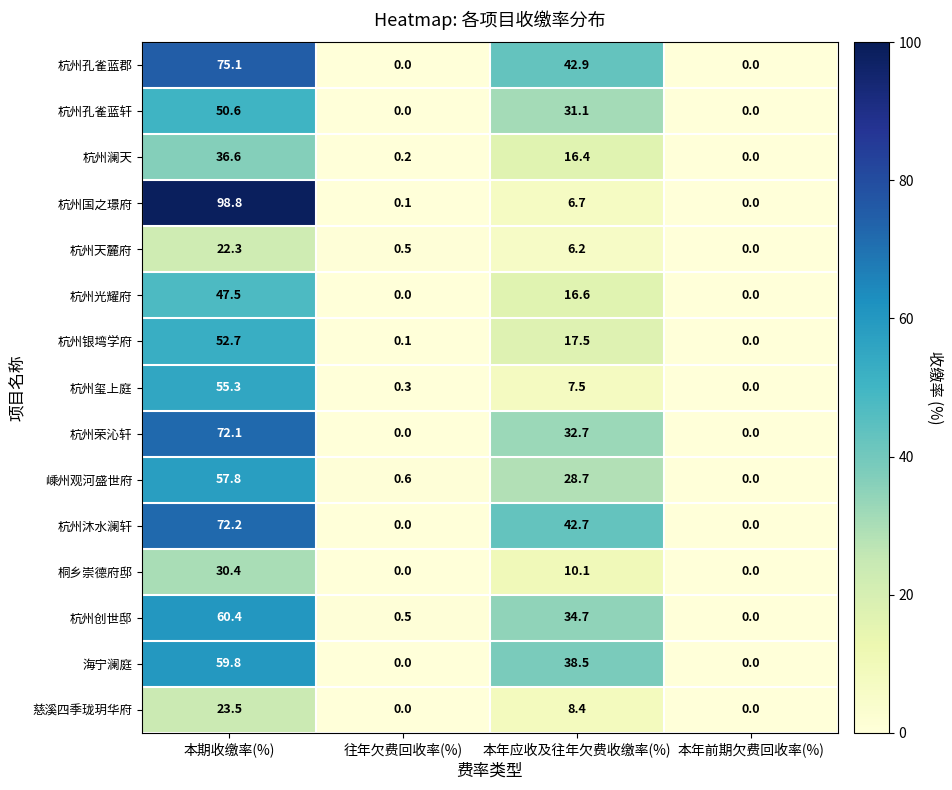

Rank the series by their maximum value, from lowest to highest.

杭州天麓府, 慈溪四季珑玥华府, 桐乡崇德府邸, 杭州澜天, 杭州光耀府, 杭州孔雀蓝轩, 杭州银塆学府, 杭州玺上庭, 嵊州观河盛世府, 海宁澜庭, 杭州创世邸, 杭州荣沁轩, 杭州沐水澜轩, 杭州孔雀蓝郡, 杭州国之璟府